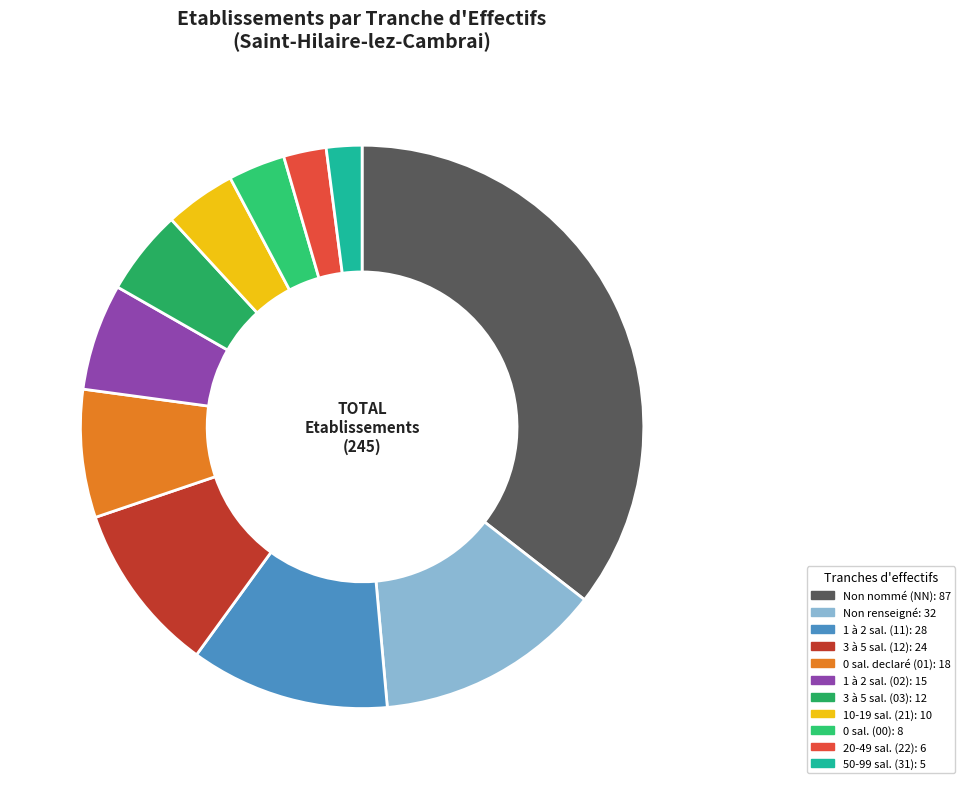

Count the number of slices in the pie.

11